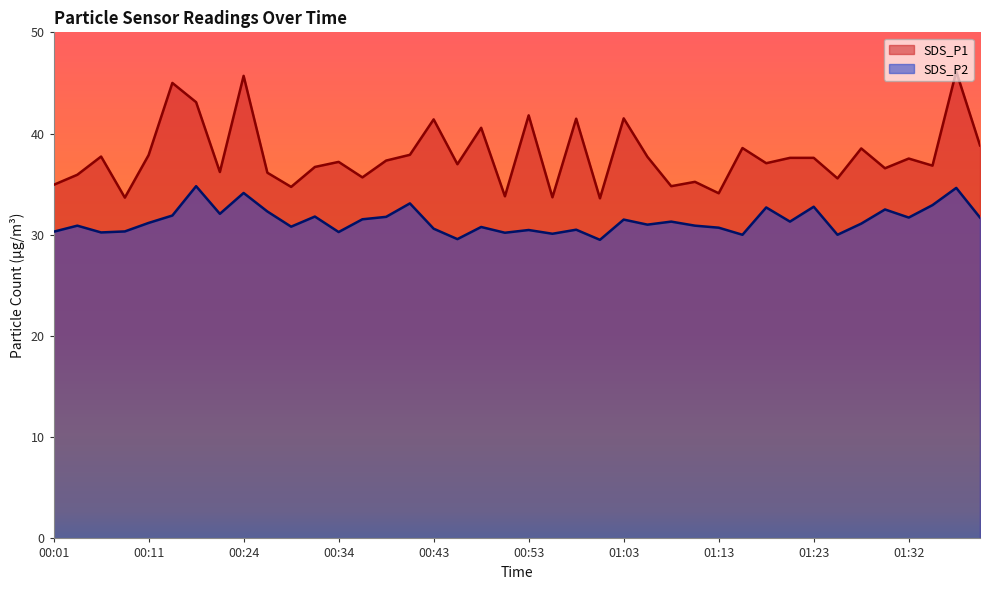

Which category has the lowest value in the SDS_P1 series?

01:01